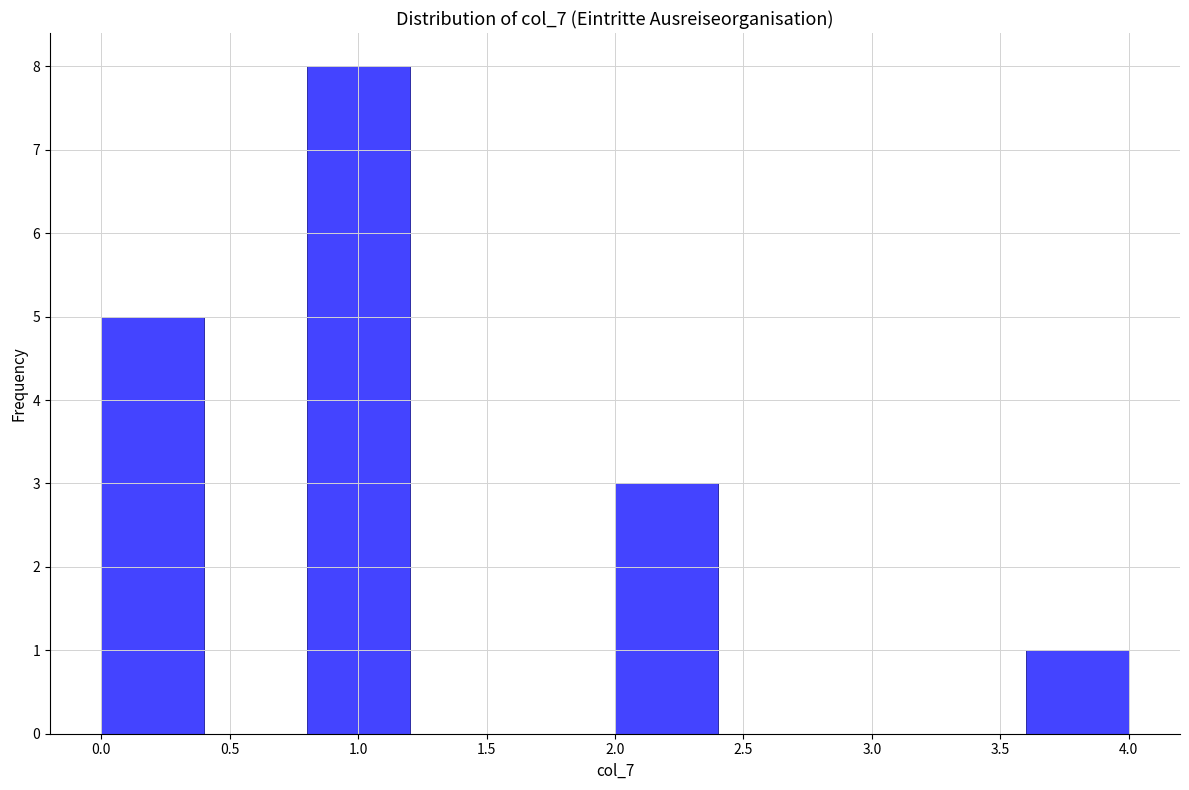

How tall is the bar that spans 0.0 to 0.4 on the x-axis? The values are not printed on the chart, so give them approximately, as read against the axis.

5